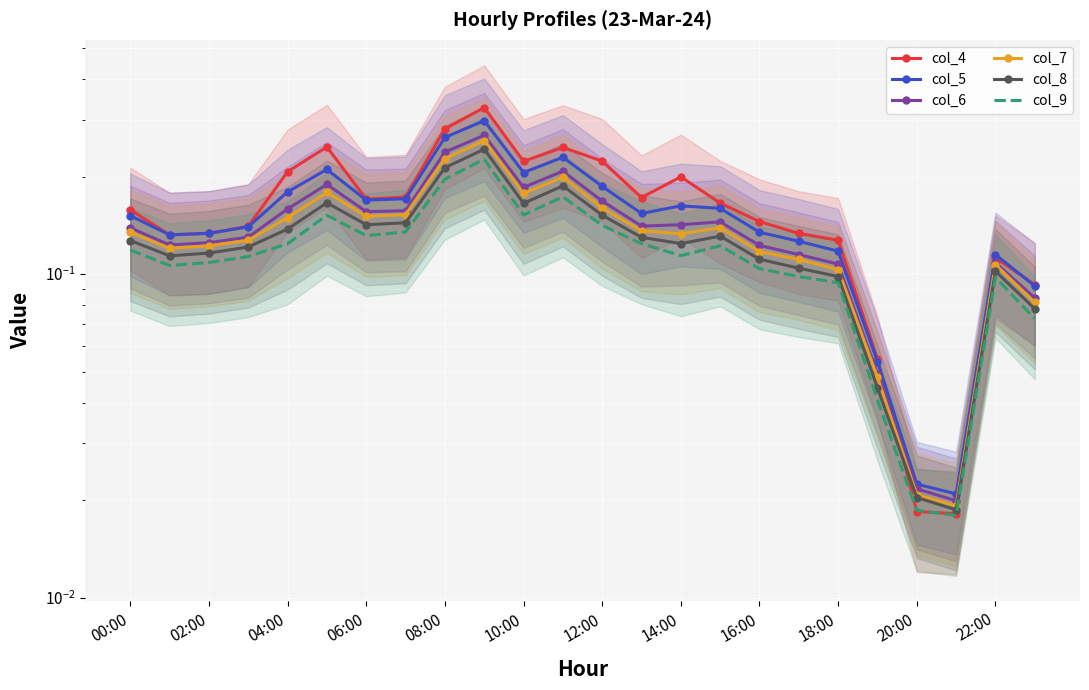

What is the value of the col_5 point at the 10th from the left?

0.3